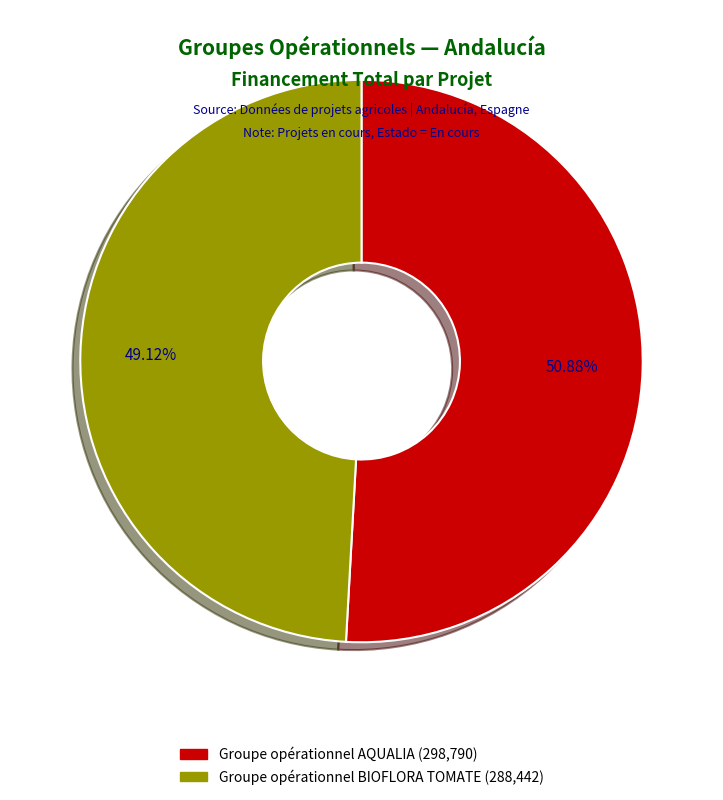

Approximately how many times larger is the value at Groupe opérationnel BIOFLORA TOMATE compared to Groupe opérationnel AQUALIA?

1.0